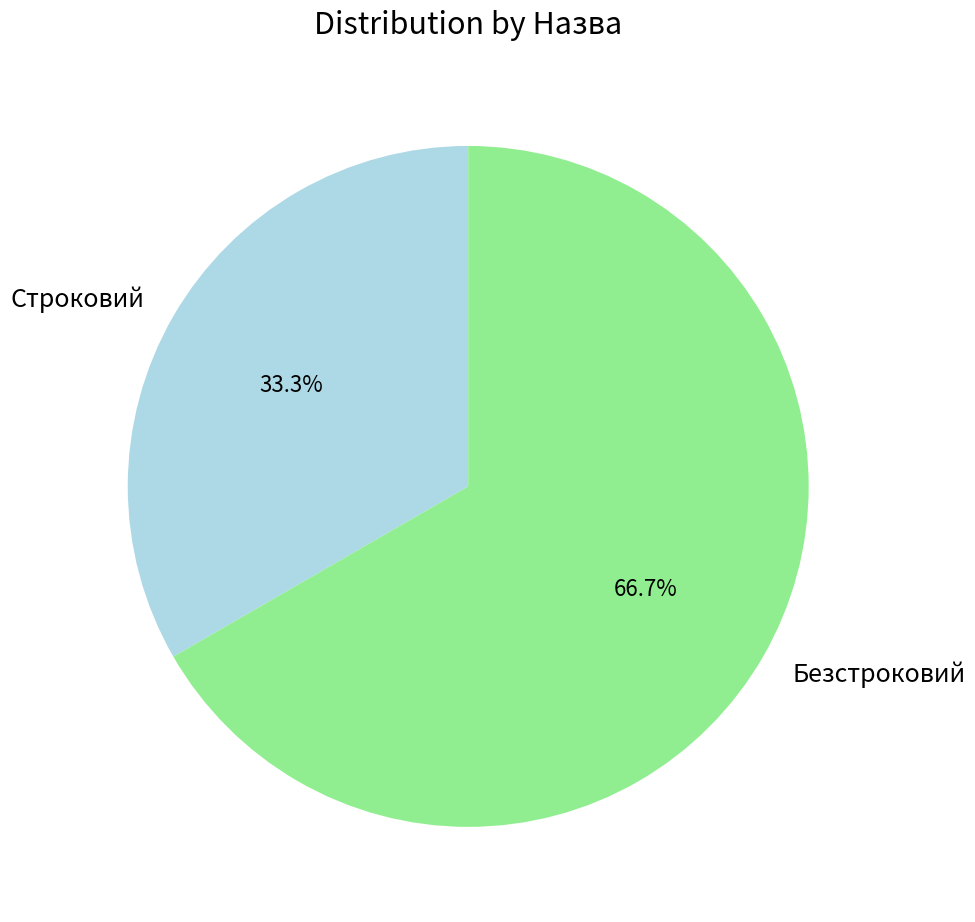

Approximately how many times larger is the value at Строковий compared to Безстроковий?

0.5